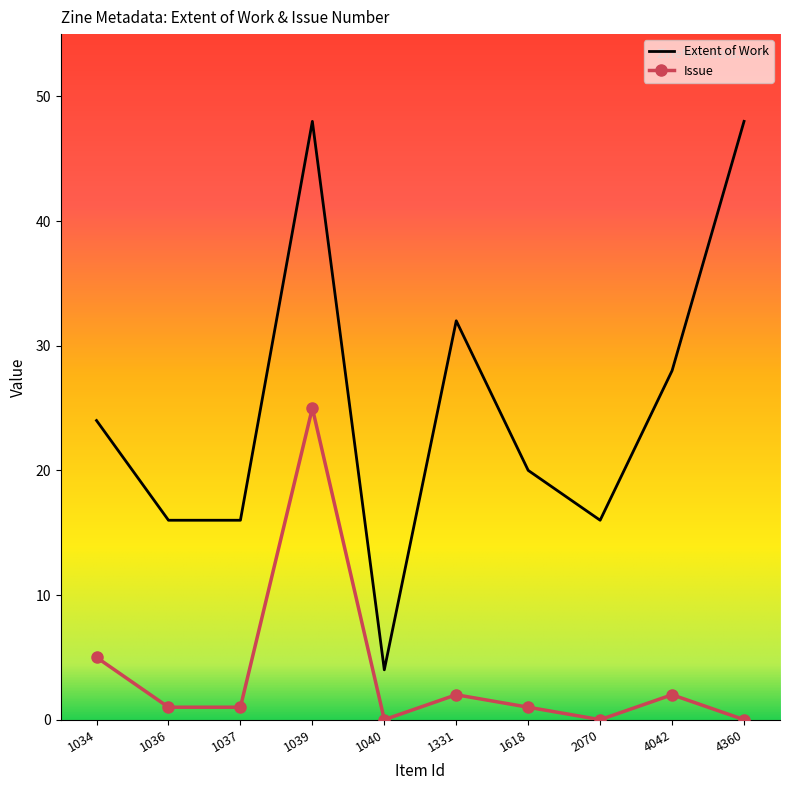

Is it true that Extent of Work equals 48 at 4360?

True